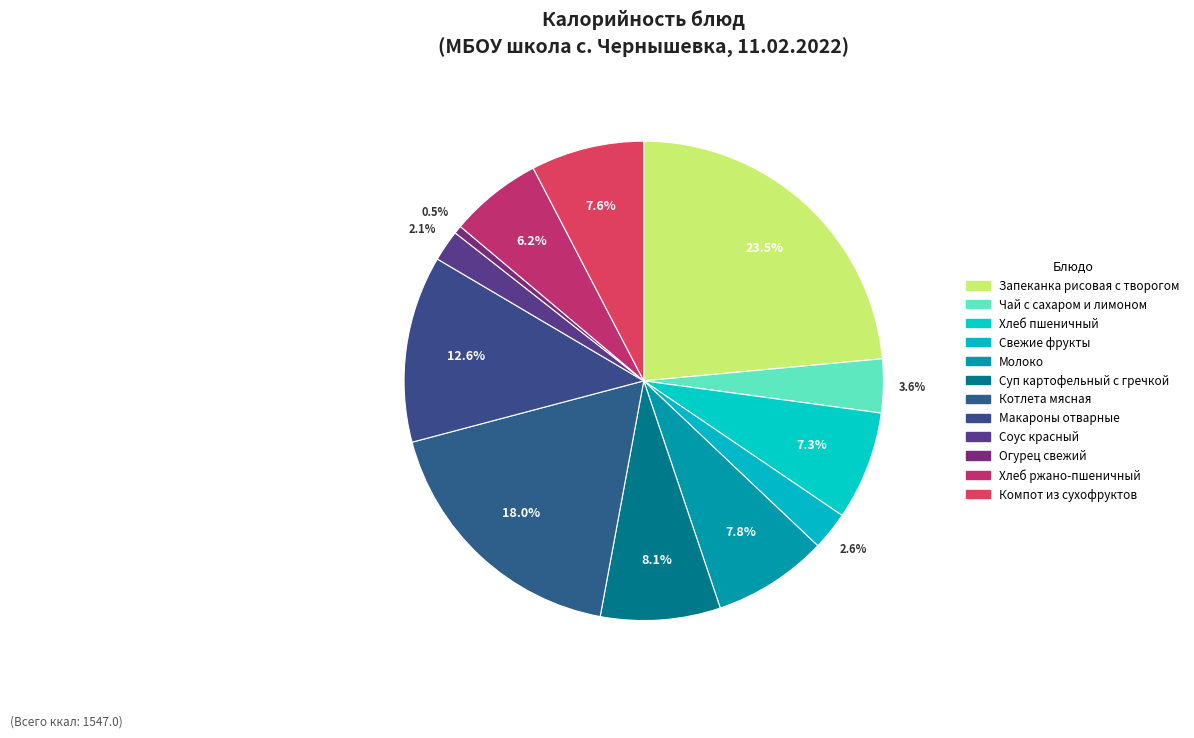

What percentage do Молоко and Компот из сухофруктов together represent?

15.4%